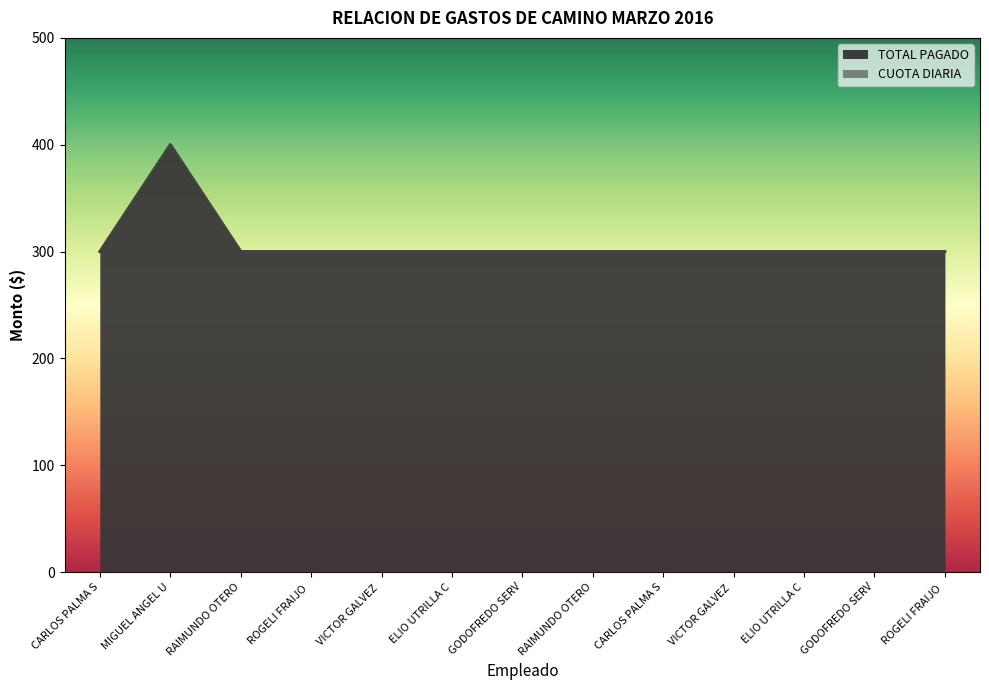

Reading left to right, what are all the values shown in this chart?

TOTAL PAGADO: 300	400	300	300	300	300	300	300	300	300	300	300	300
CUOTA DIARIA: 300	400	300	300	300	300	300	300	300	300	300	300	300